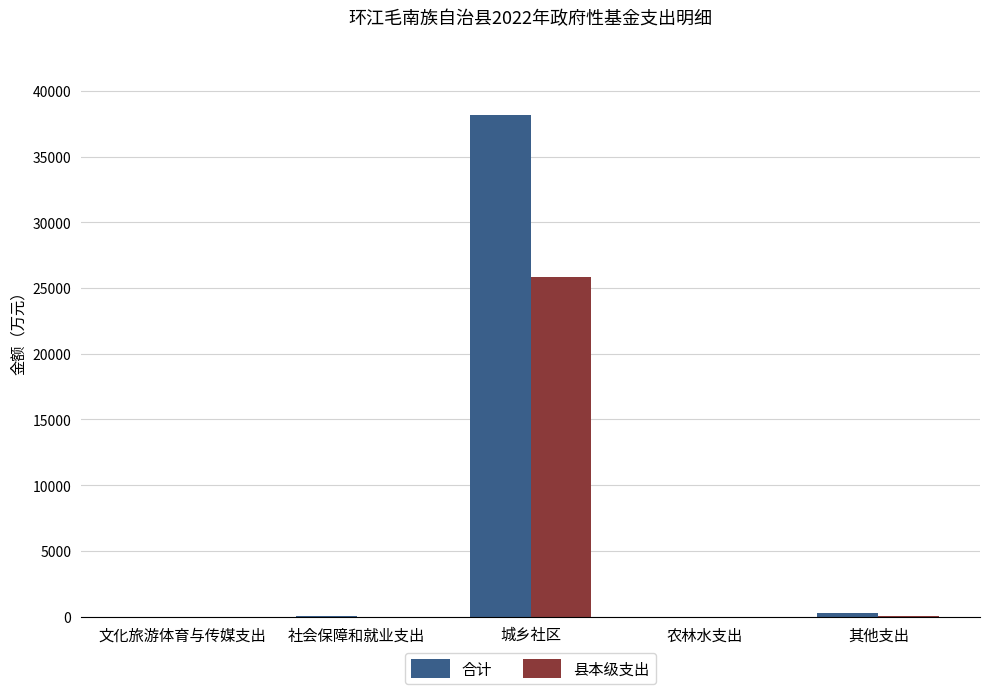

Which label corresponds to the largest value in the chart?

城乡社区